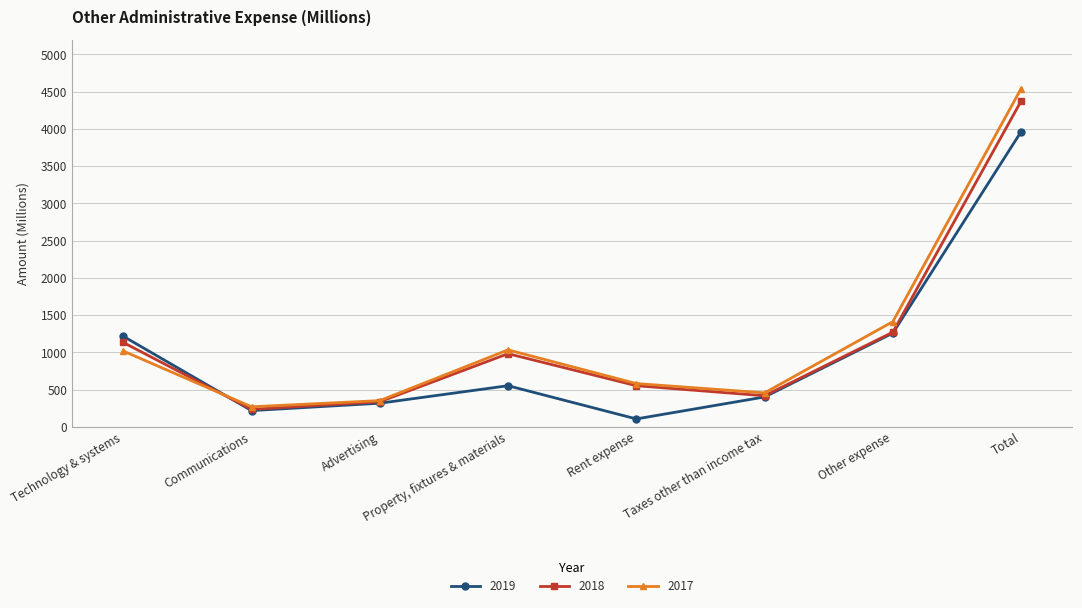

List the series in order of their peak value, lowest first.

2019, 2018, 2017